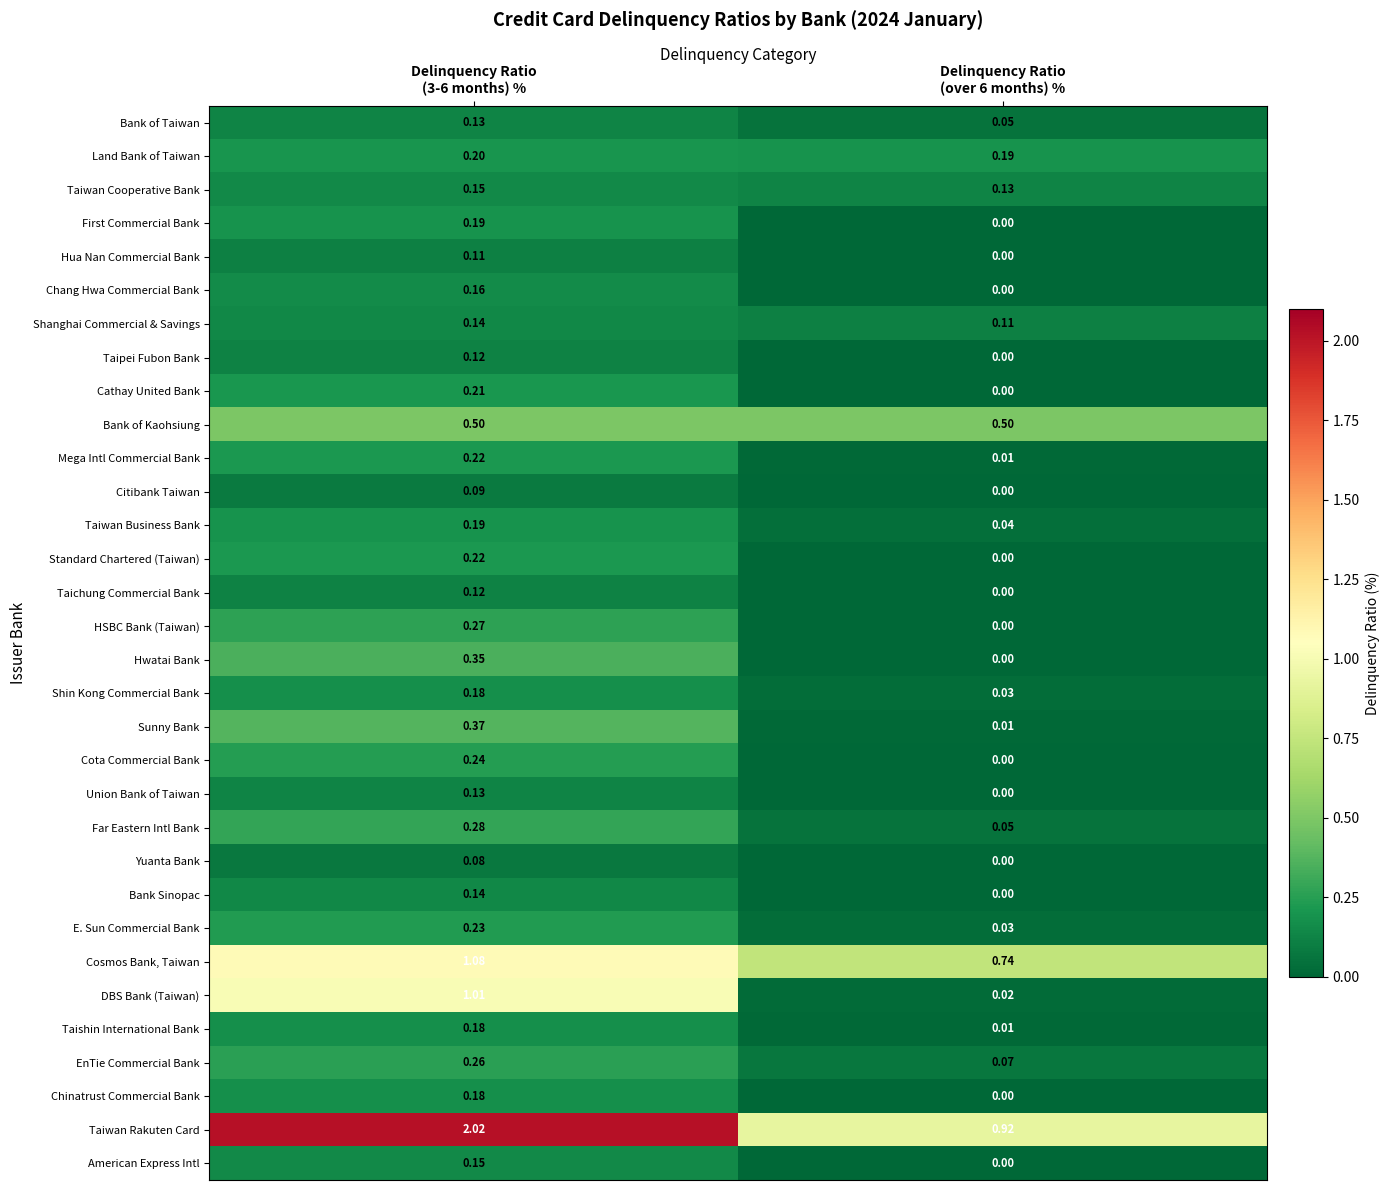

Which series has the widest spread of values?

Taiwan Rakuten Card